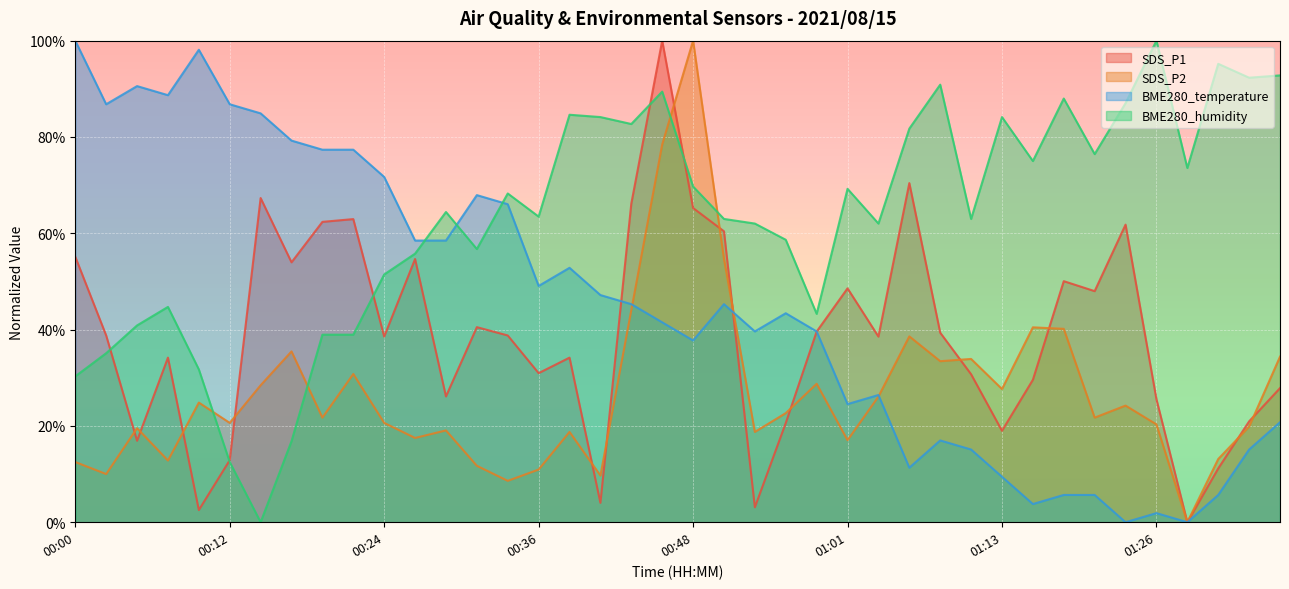

Rank the series by their average value, from lowest to highest.

SDS_P2, SDS_P1, BME280_temperature, BME280_humidity